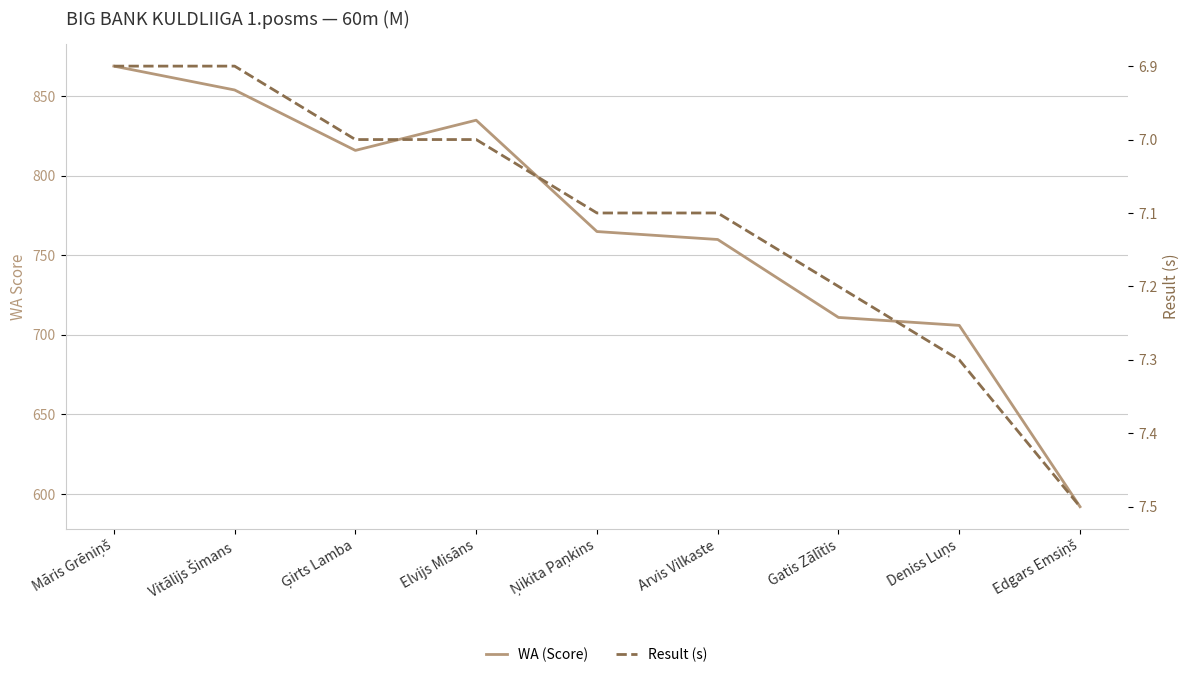

What is the average value of the Result (s) series?

7.1